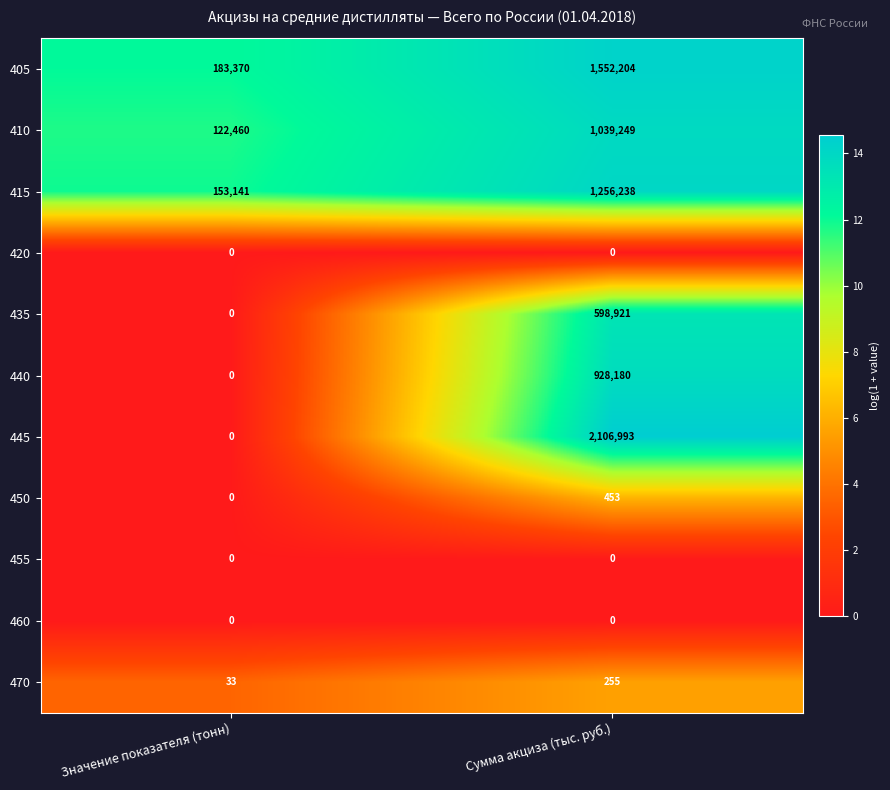

Where is 470 nearest to the value 144?

Значение показателя (тонн)